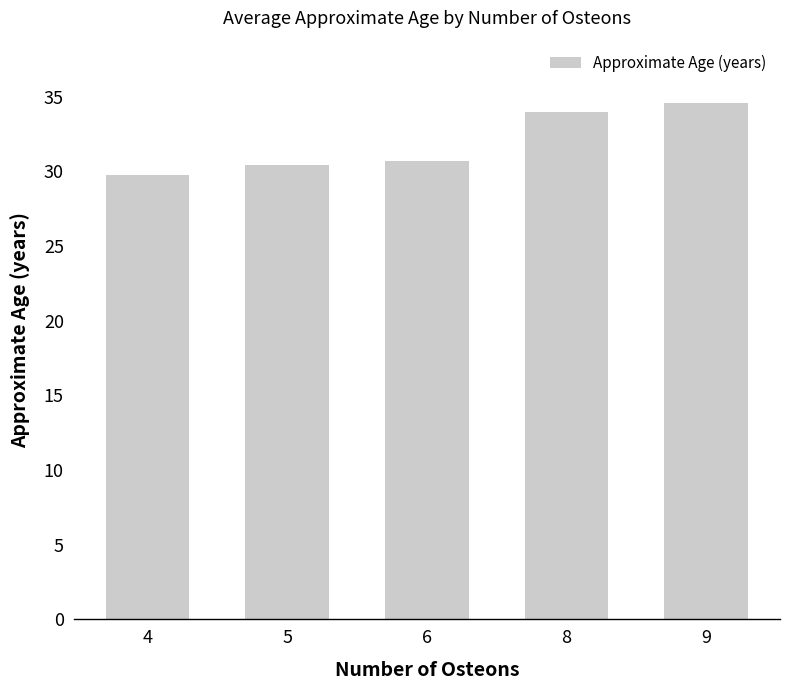

The value at 4 is 29.8. True or false?

True